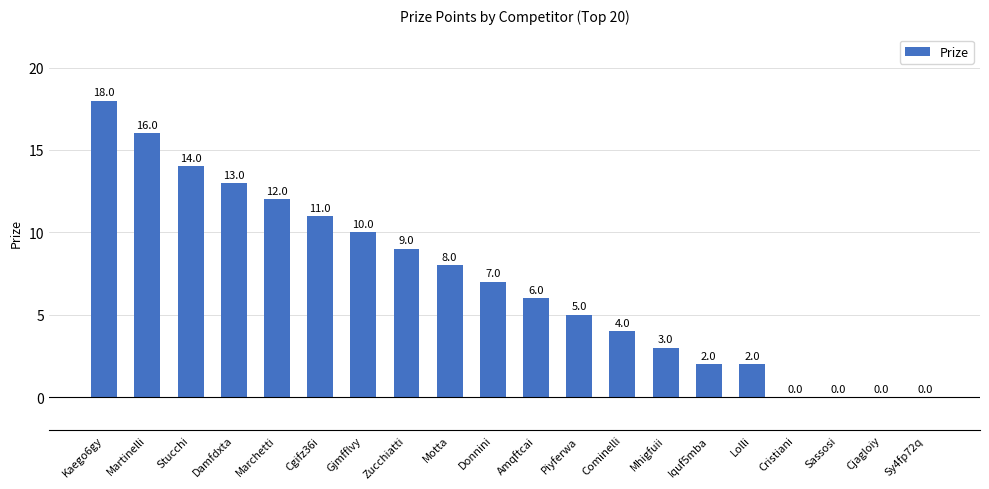

What is the change in value from Cgifz36i to Motta?

-3